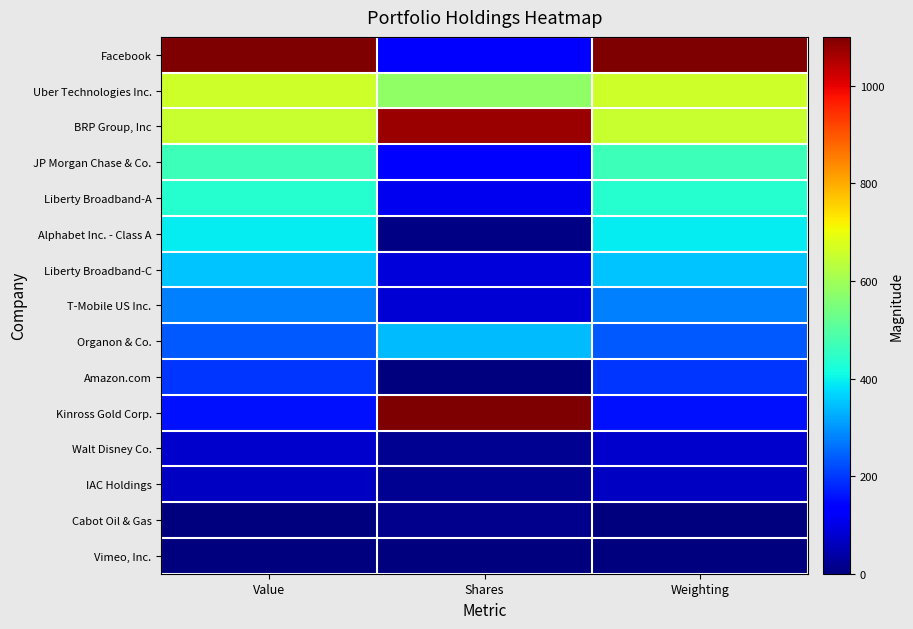

Which has a higher value, Value or Shares?

Value